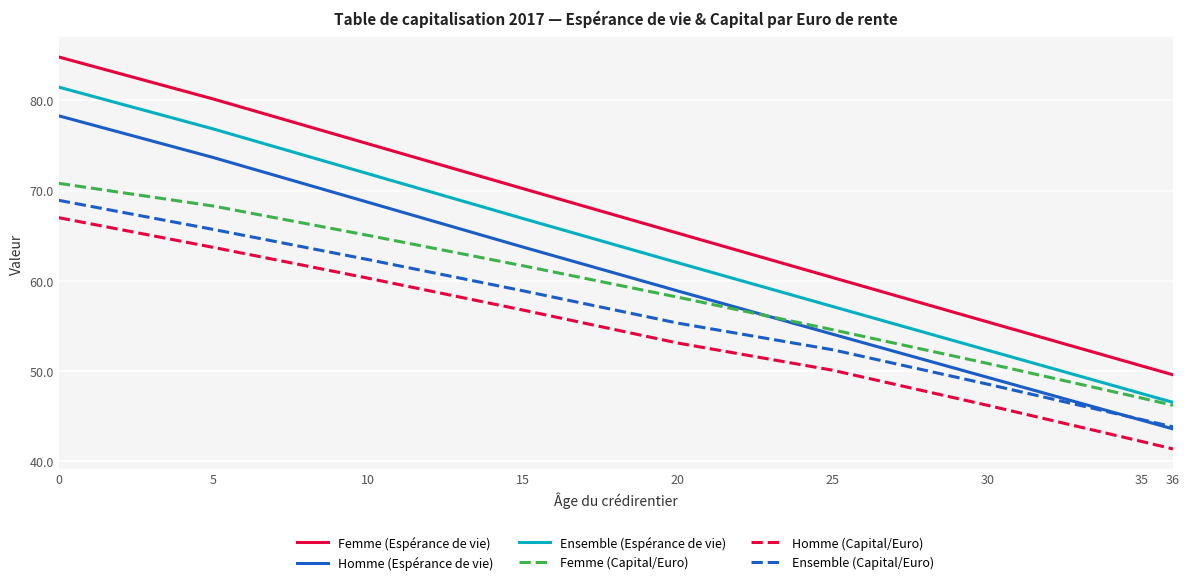

True or false: Ensemble (Espérance de vie) has more than 0 points higher than both neighbors.

False